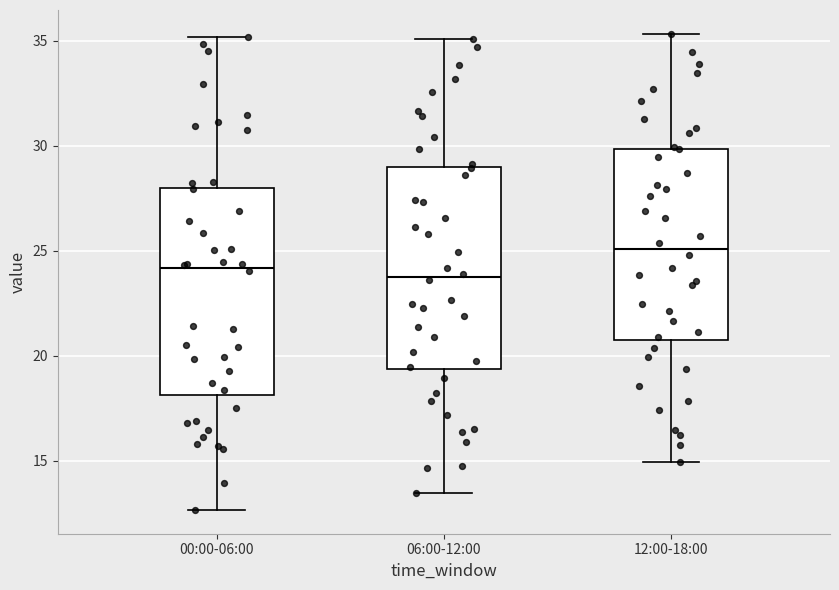

Reading left to right, transcribe this box plot: for each box, give where its median line is, the range the box spans, and where its two whiskers end, as read against the y-axis. The values are not printed on the chart, so give them approximately, as read against the axis.

00:00-06:00: median 24.0, box 18.0 to 28.0, whiskers 12.5 to 35.0
06:00-12:00: median 24.0, box 19.5 to 29.0, whiskers 13.5 to 35.0
12:00-18:00: median 25.0, box 20.5 to 30.0, whiskers 15.0 to 35.5